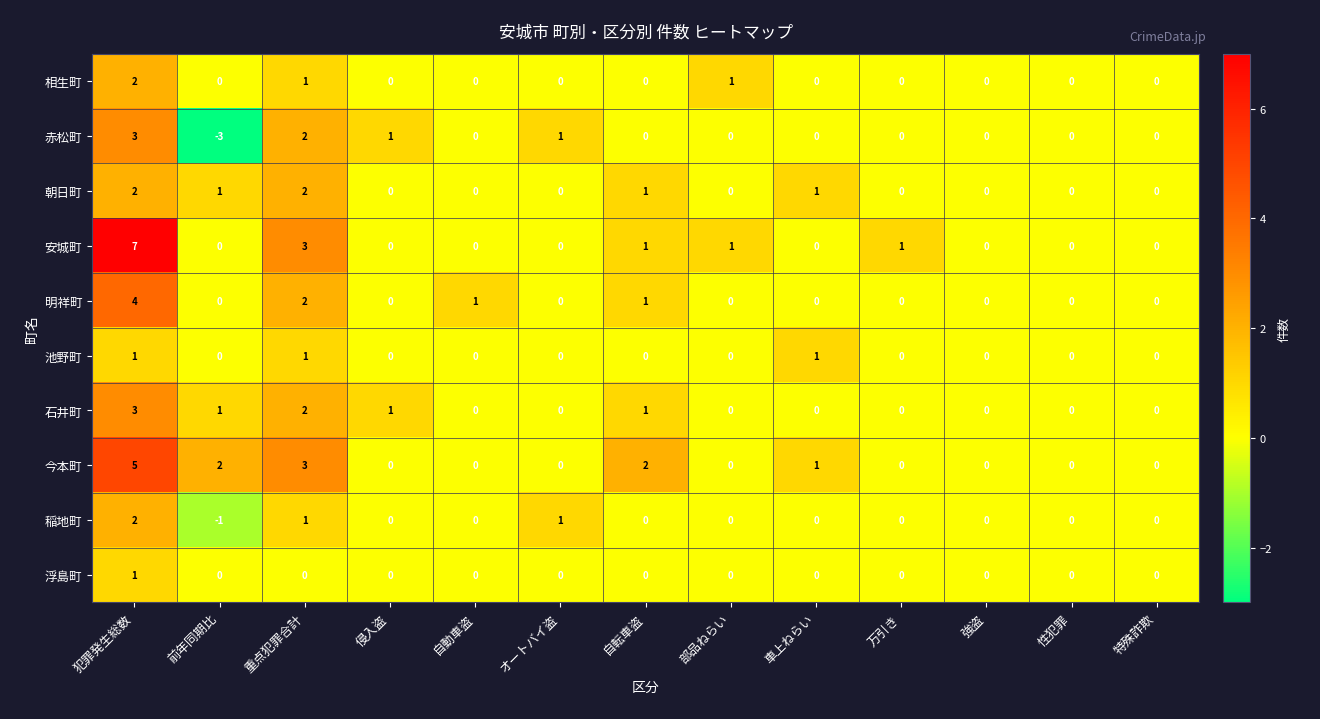

Which series has the largest range (max minus min)?

安城町